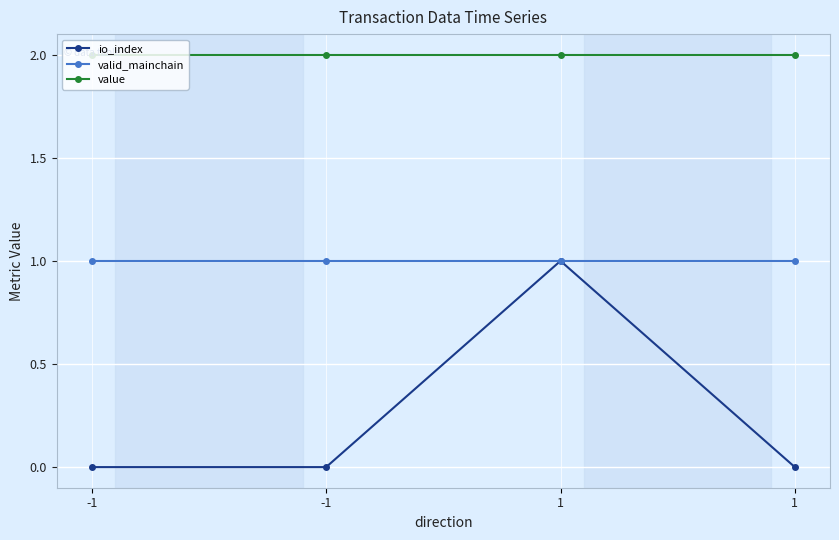

What is the sum of the valid_mainchain values at 1 and -1?

2.0